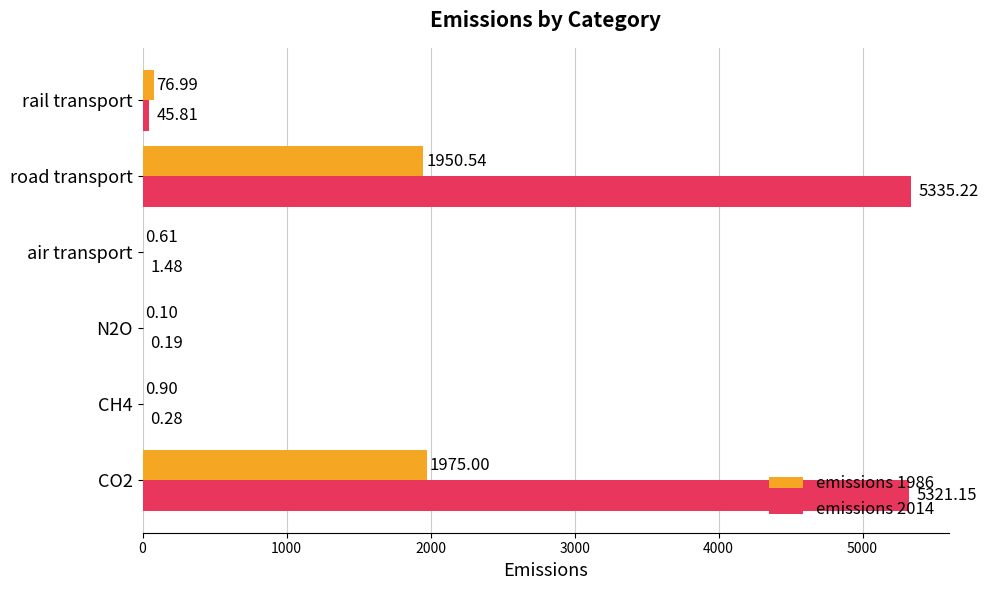

What is the sum of the emissions 1986 values at rail transport and N2O?

77.1